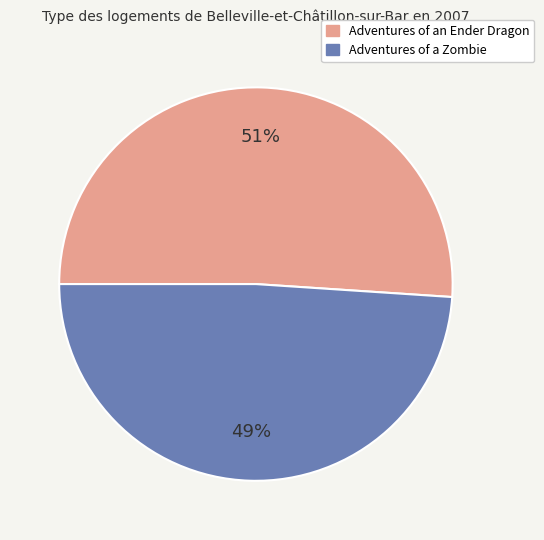

To the nearest percent, what is the difference between the largest and smallest slice percentages?

2%